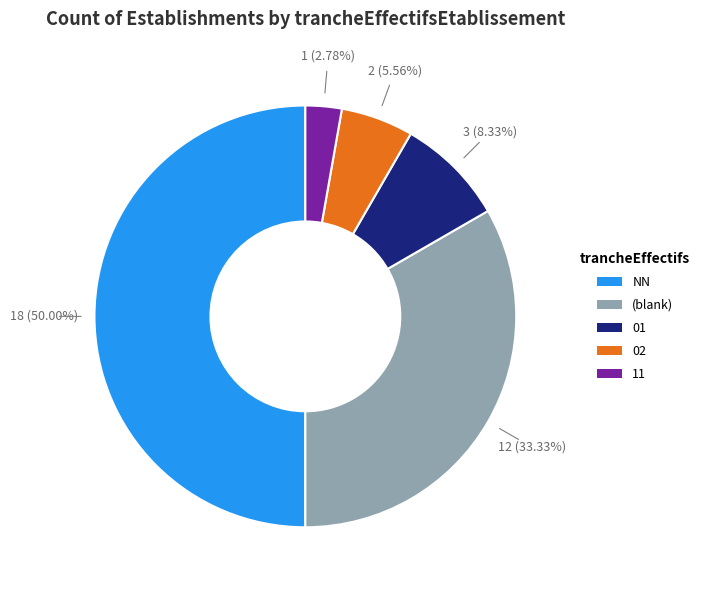

How many slices are in this pie chart?

5